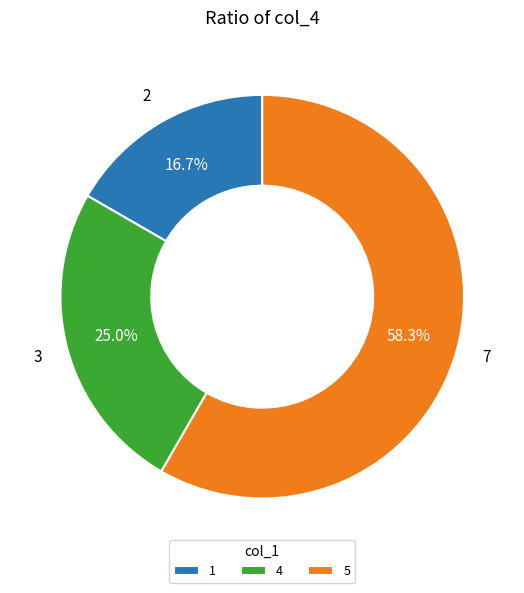

Which has a higher value, 1 or 4?

4